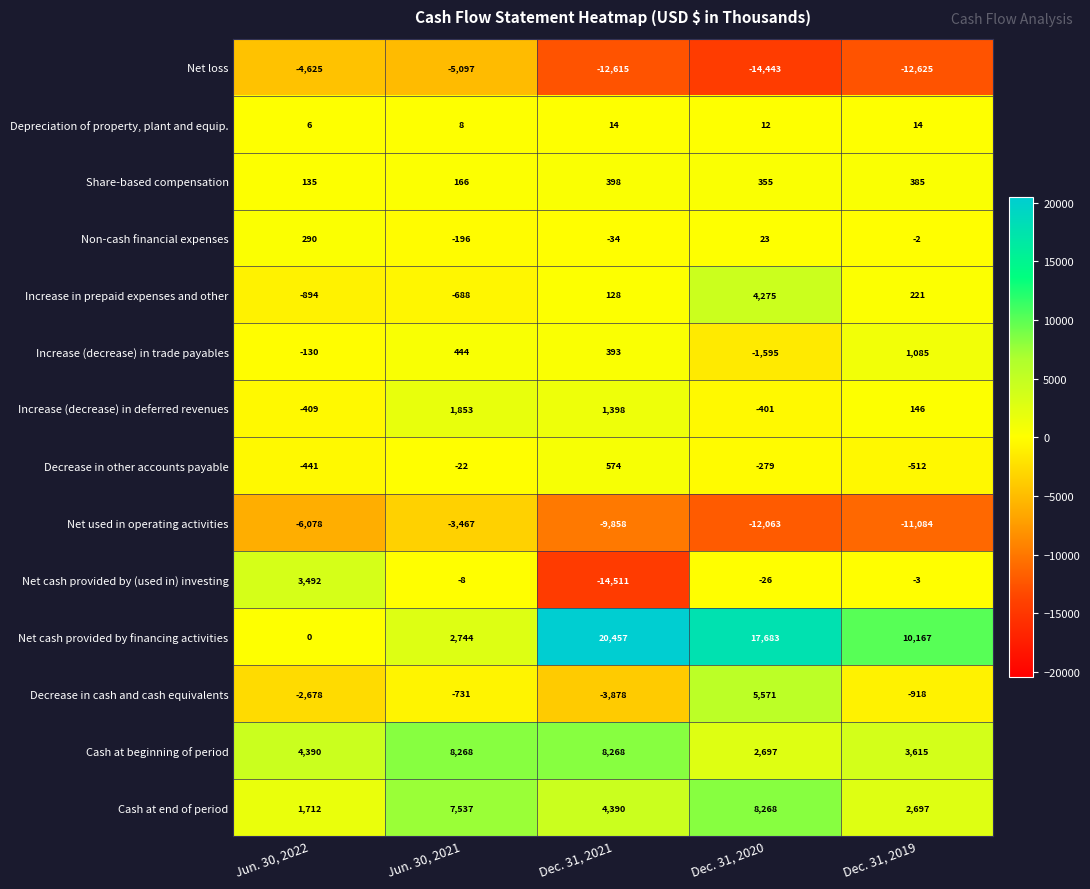

Which series has the widest spread of values?

Net cash provided by financing activities